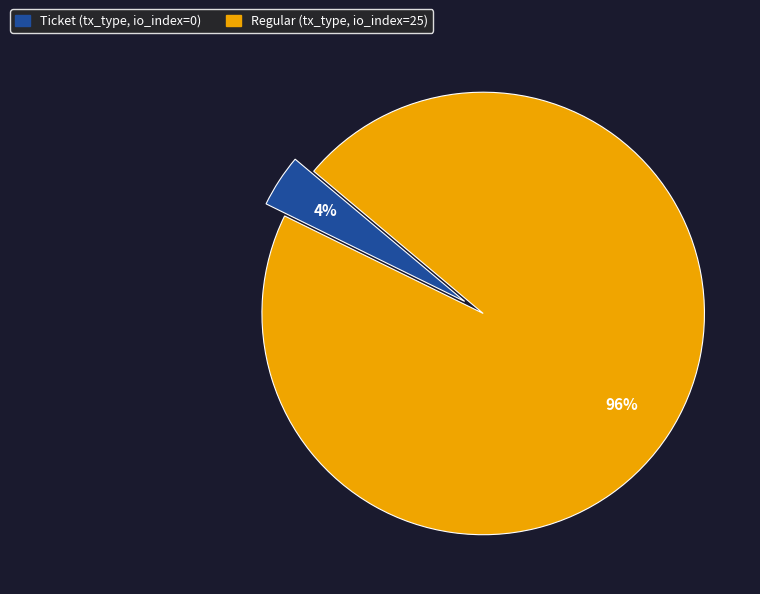

Does any single category account for the majority?

Yes